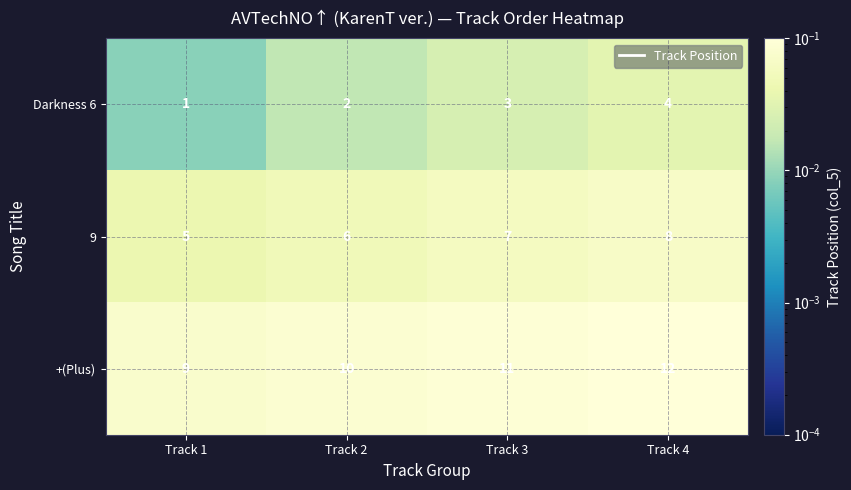

Read the 9 value at Track 2.

6